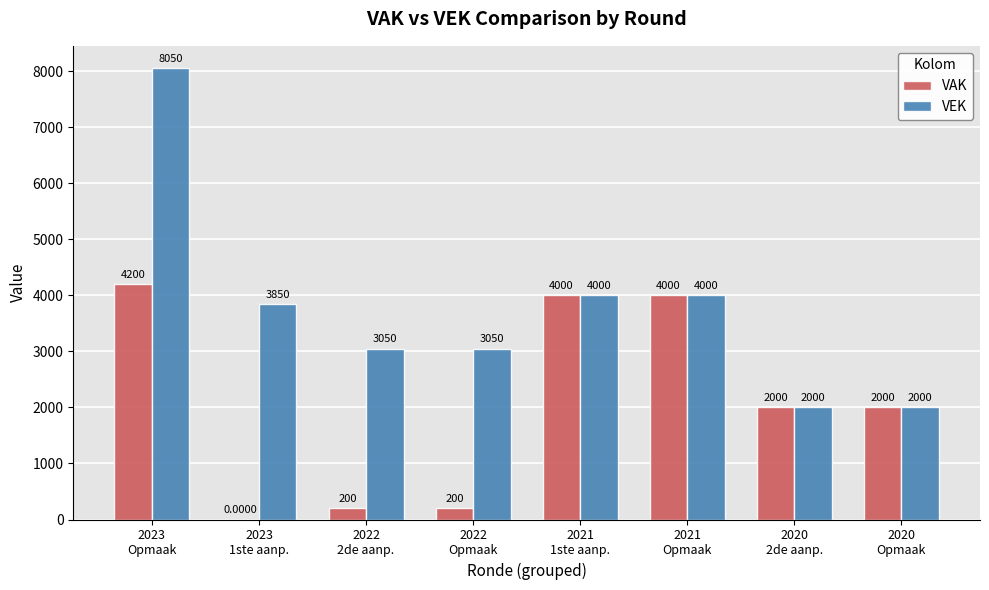

What is the sum of all VEK values?

30000